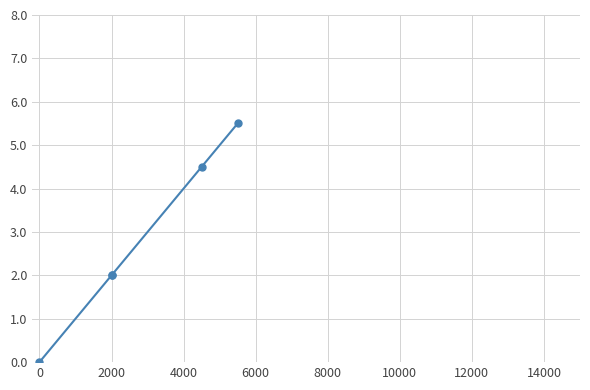

Between 0 and 4000, which is larger?

4000